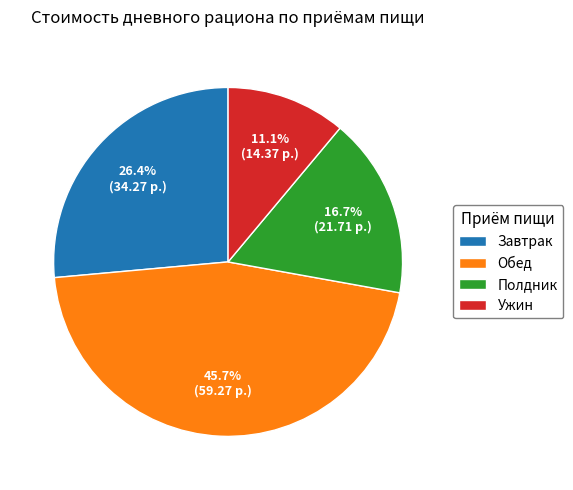

To the nearest percent, what portion does Полдник represent?

17%